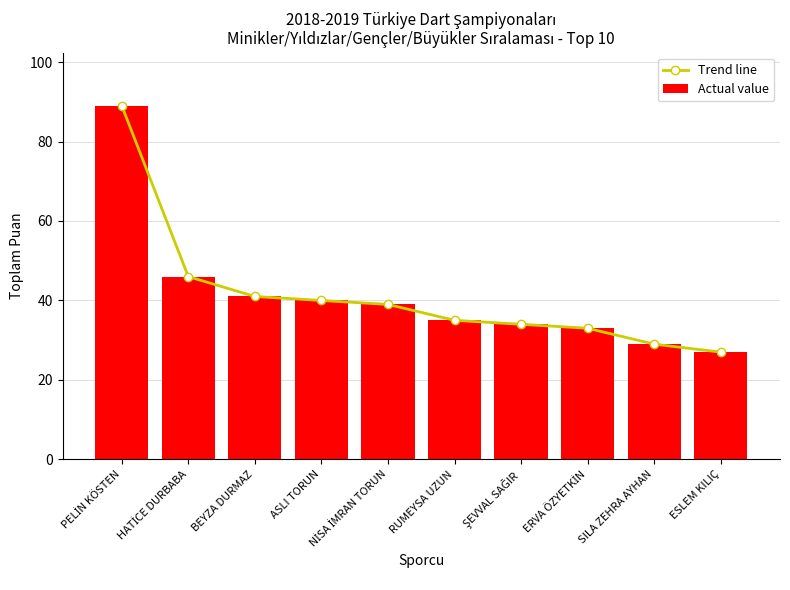

Reading right to left, what are all the values shown in this chart?

Trend line: 27	29	33	34	35	39	40	41	46	89
Actual value: 27	29	33	34	35	39	40	41	46	89